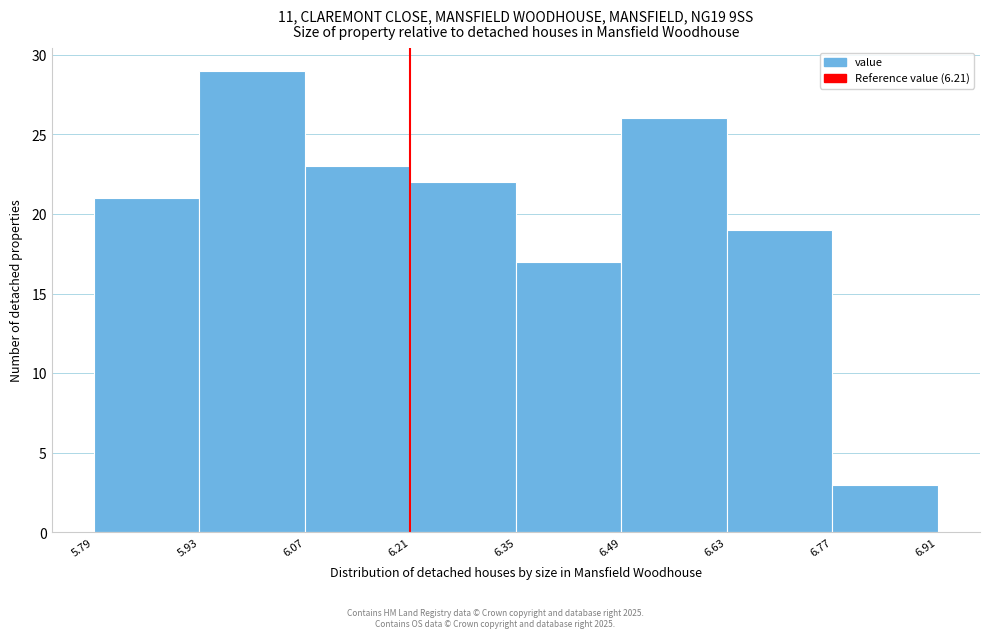

Reading left to right, list every bar in this chart as the range it spans on the x-axis followed by its height. The values are not printed on the chart, so give them approximately, as read against the axis.

5.79 to 5.93: 21
5.93 to 6.07: 29
6.07 to 6.21: 23
6.21 to 6.35: 22
6.35 to 6.49: 17
6.49 to 6.63: 26
6.63 to 6.77: 19
6.77 to 6.91: 3